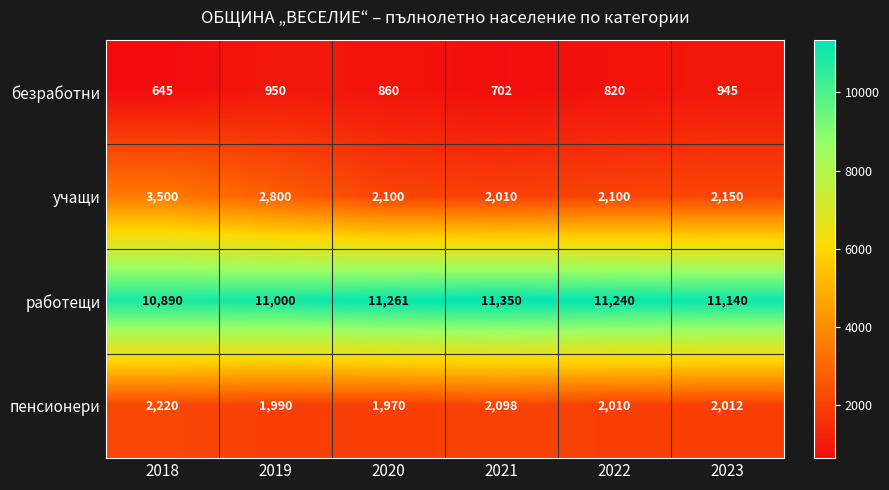

Reading left to right, extract all data points from this chart.

безработни: 2018=645	2019=950	2020=860	2021=702	2022=820	2023=945
учащи: 2018=3500	2019=2800	2020=2100	2021=2010	2022=2100	2023=2150
работещи: 2018=10890	2019=11000	2020=11261	2021=11350	2022=11240	2023=11140
пенсионери: 2018=2220	2019=1990	2020=1970	2021=2098	2022=2010	2023=2012